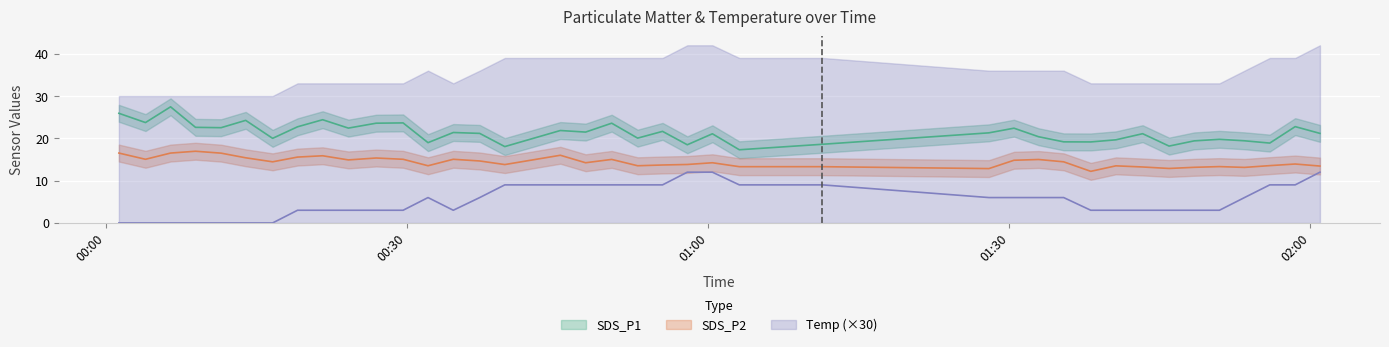

What position from the right is 2023/01/18 01:40:37?

9